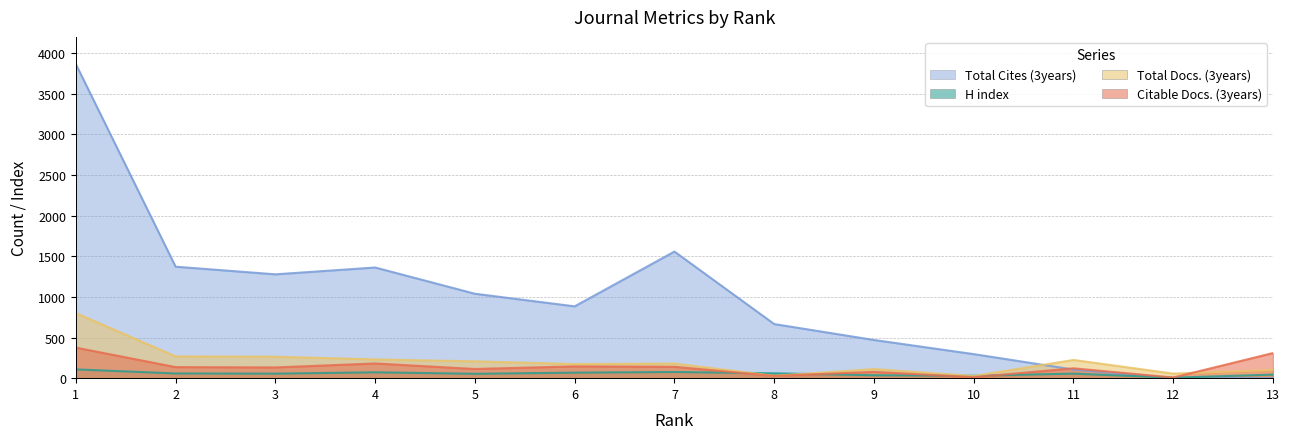

True or false: Total Docs. (3years) has a value of 262 at 6.

False